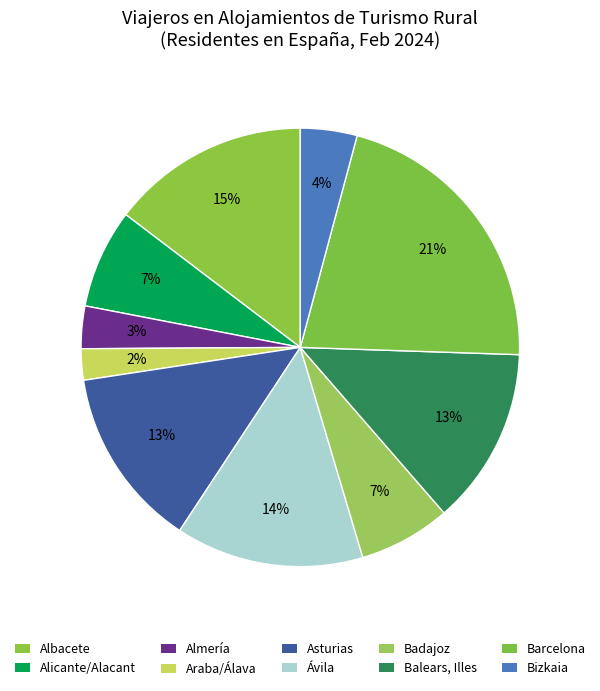

To the nearest percent, what portion does Barcelona represent?

21%